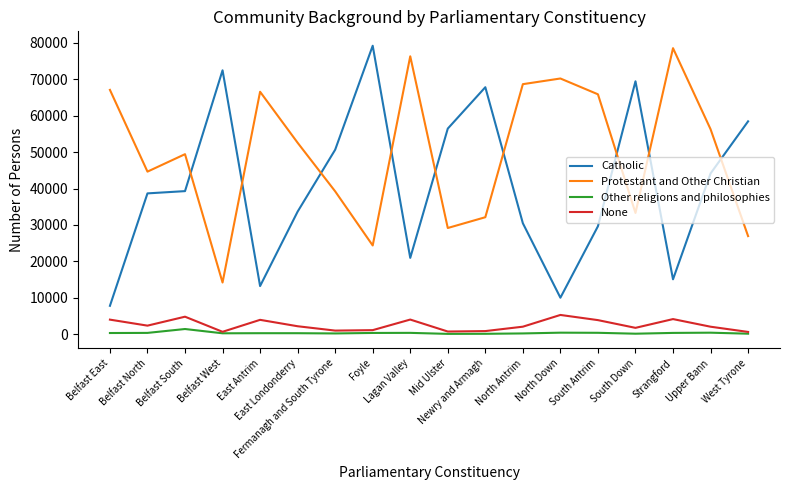

Is the value of Catholic at North Down greater than the value of Other religions and philosophies at North Down?

Yes